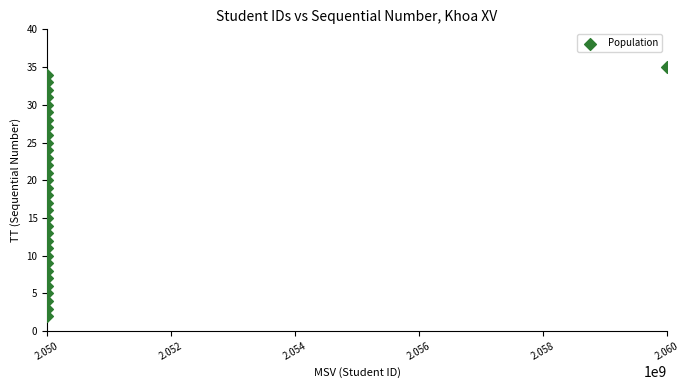

What is the range of Y values (max minus min)?

33